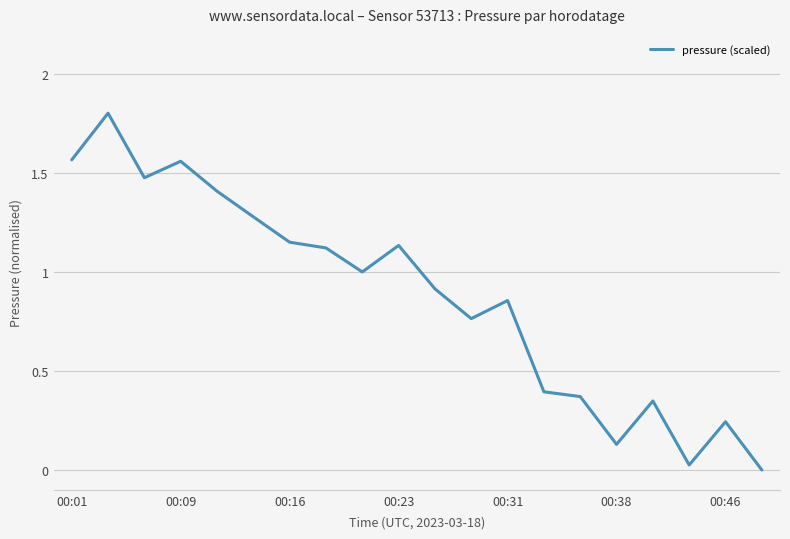

What is the maximum value shown in the chart?

1.8